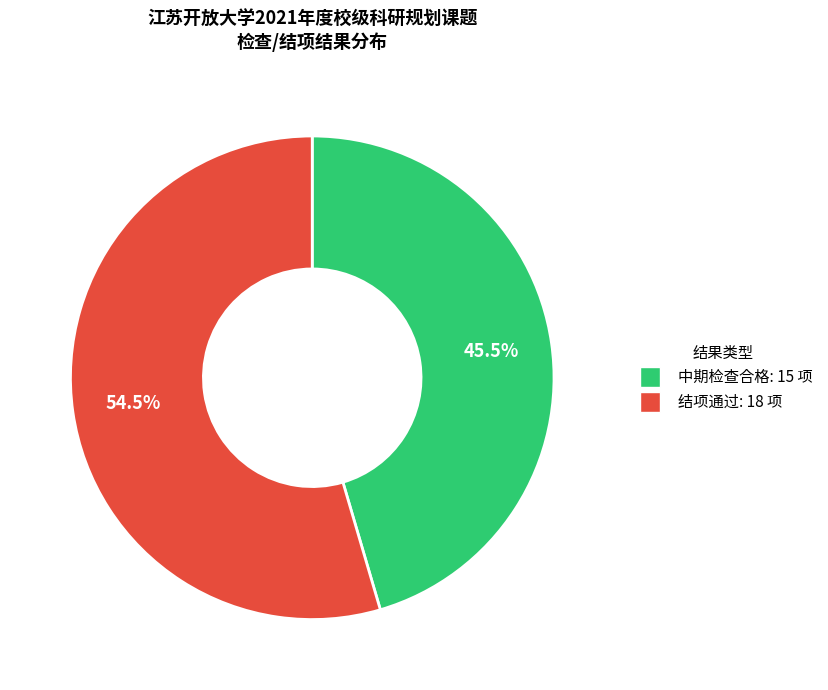

Is there any slice that represents more than half of the pie?

Yes